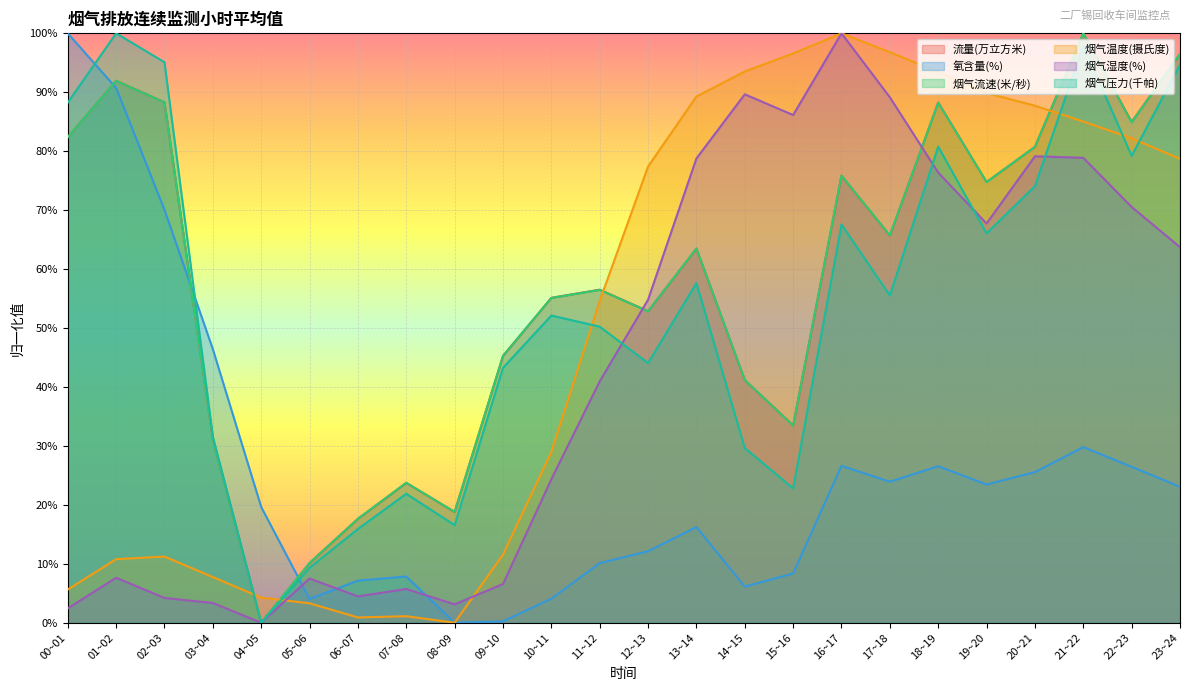

What is the average value of the 烟气流速(米/秒) series?

57.4